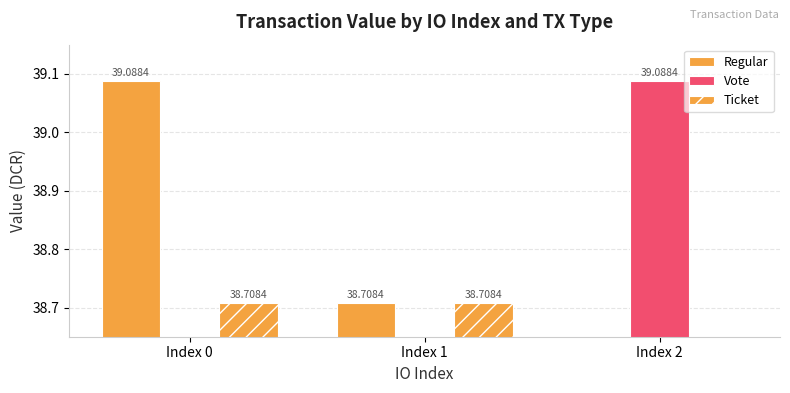

Reading right to left, extract all data points from this chart.

Regular: Index 2=0.0	Index 1=38.7	Index 0=39.1
Vote: Index 2=39.1	Index 1=0.0	Index 0=0.0
Ticket: Index 2=0.0	Index 1=38.7	Index 0=38.7